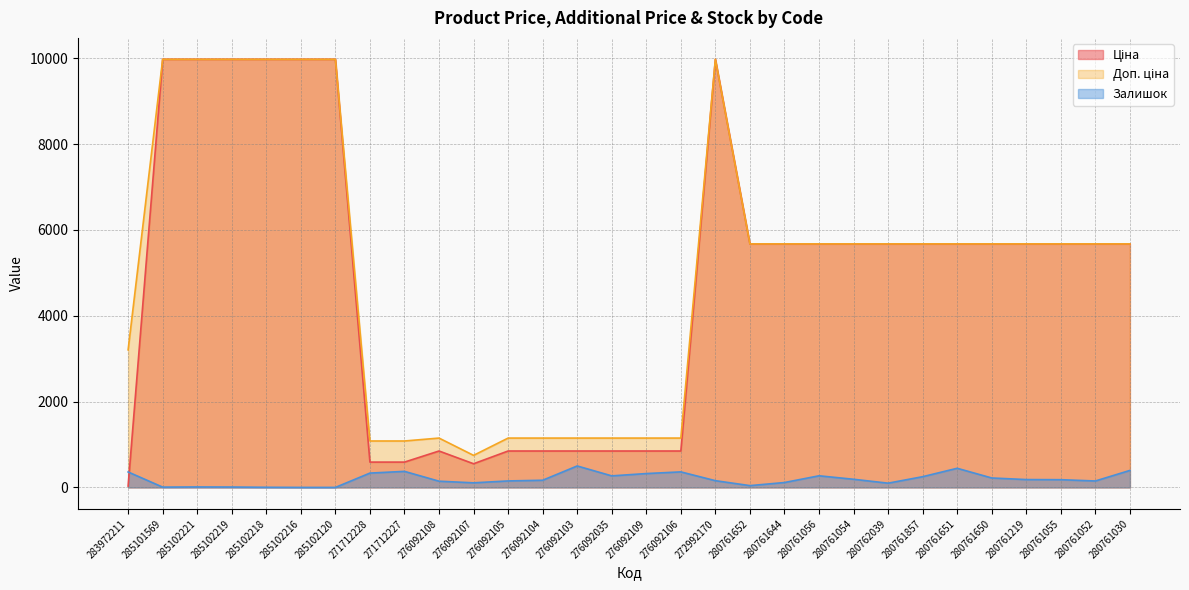

Between 276092109 and 280761651, which series saw the biggest shift?

Ціна